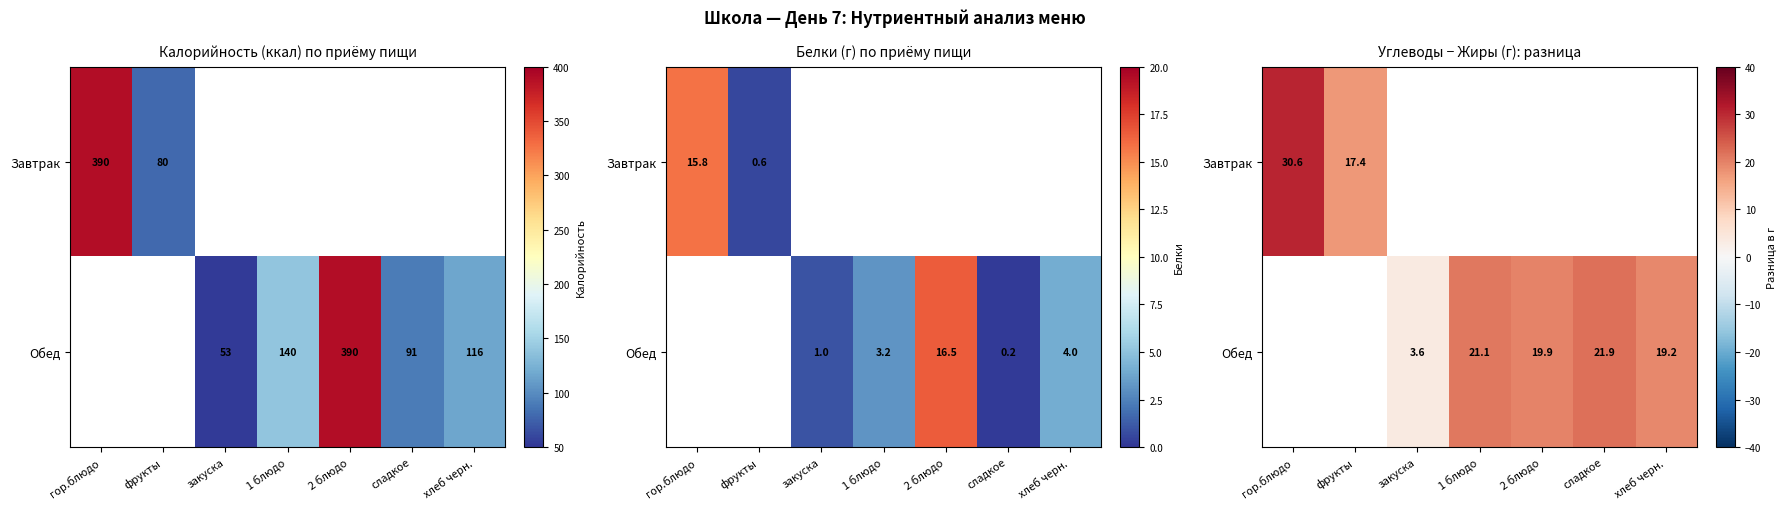

How many values in Завтрак are above zero?

2